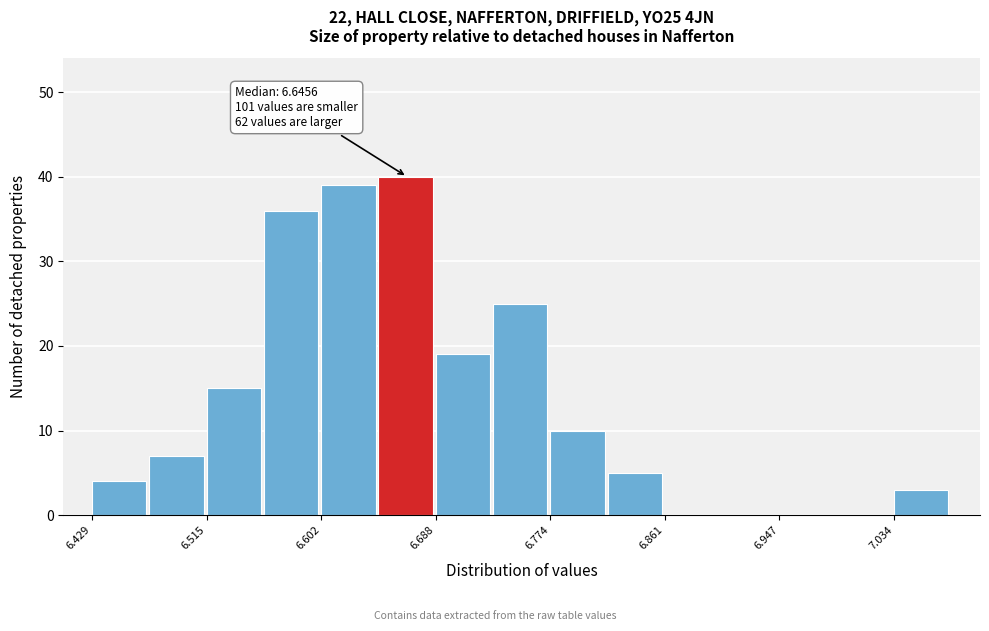

Over which range of the x-axis is the bar tallest?

6.64 to 6.69